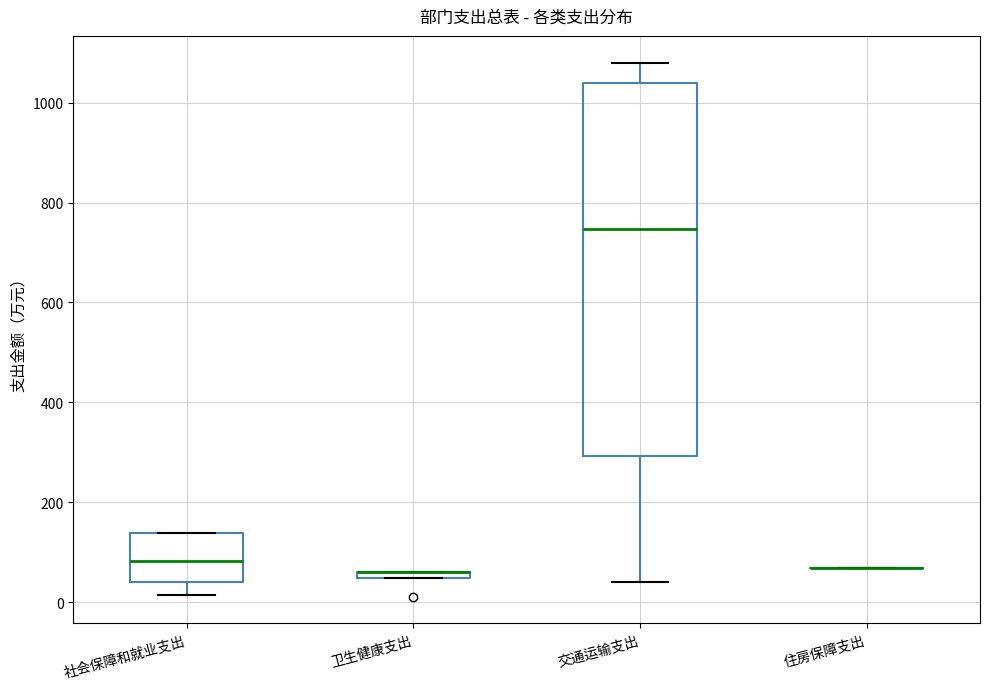

Comparing the boxes themselves (not the whiskers), which one is the tallest?

交通运输支出